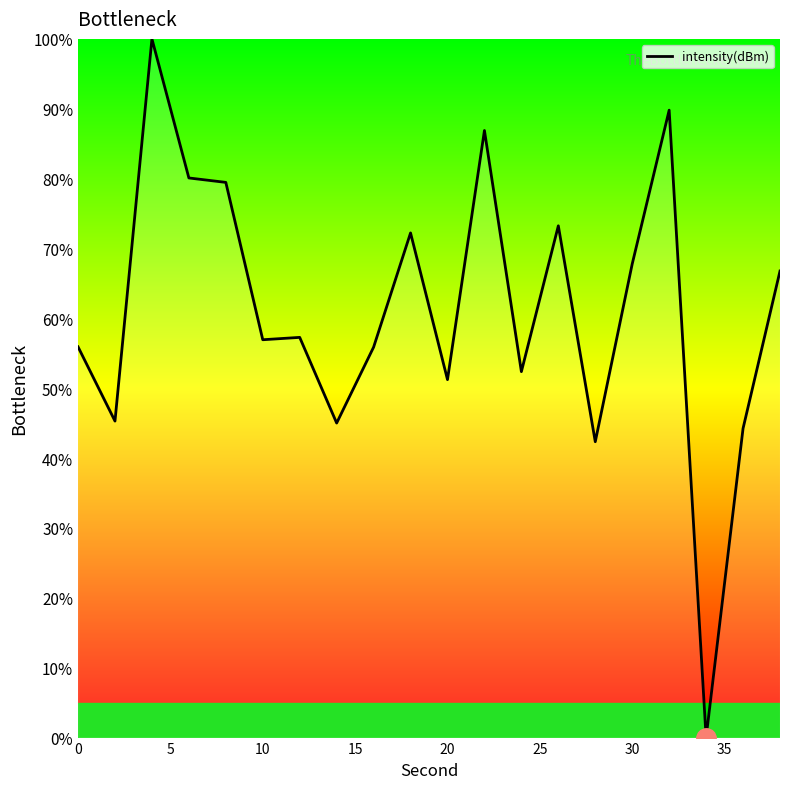

What is the greatest value displayed?

100.0